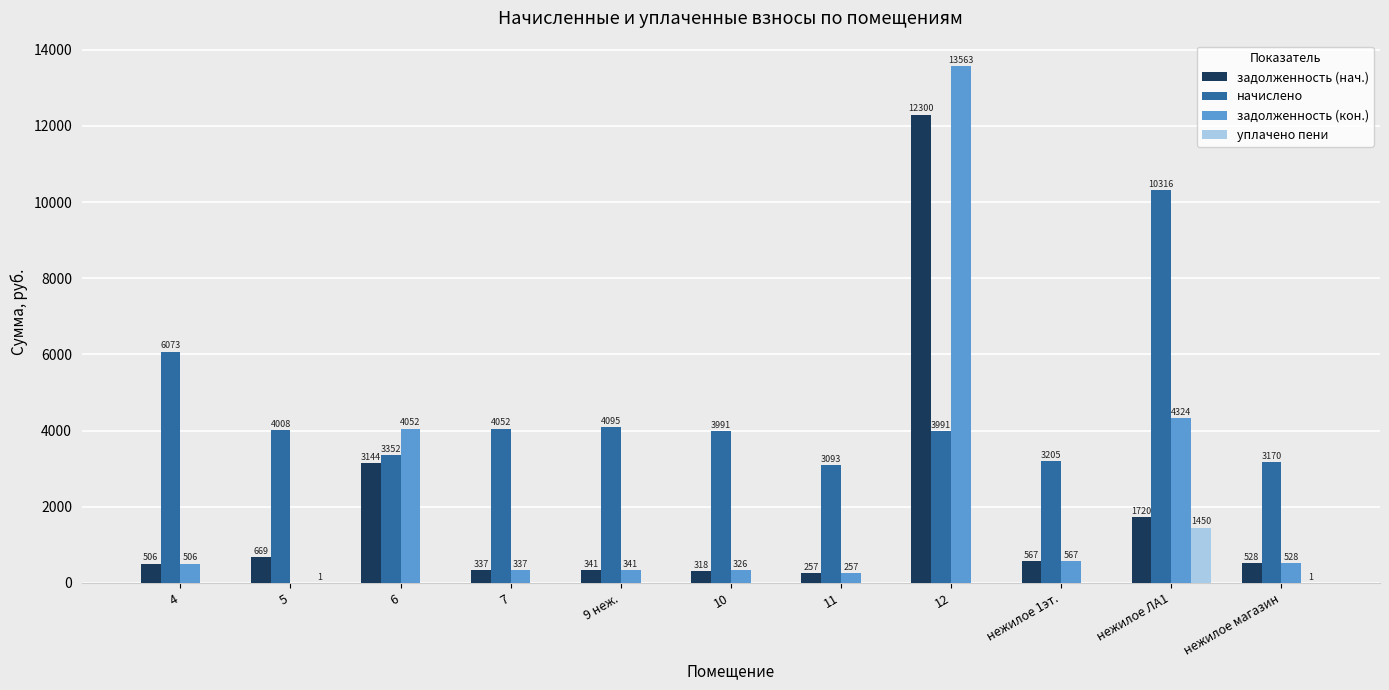

Between 12 and нежилое 1эт., which series saw the biggest shift?

задолженность (кон.)